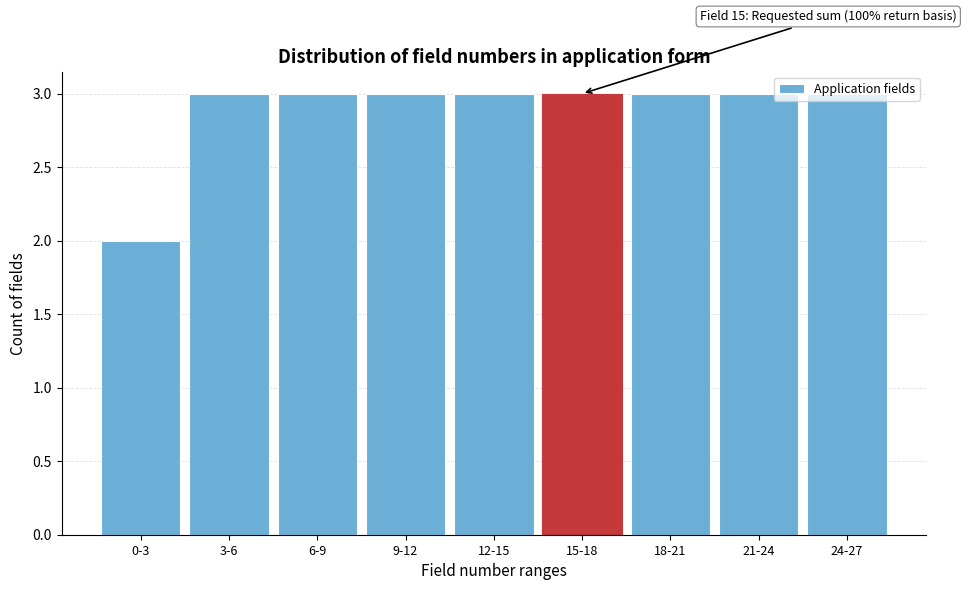

What is the average value?

3